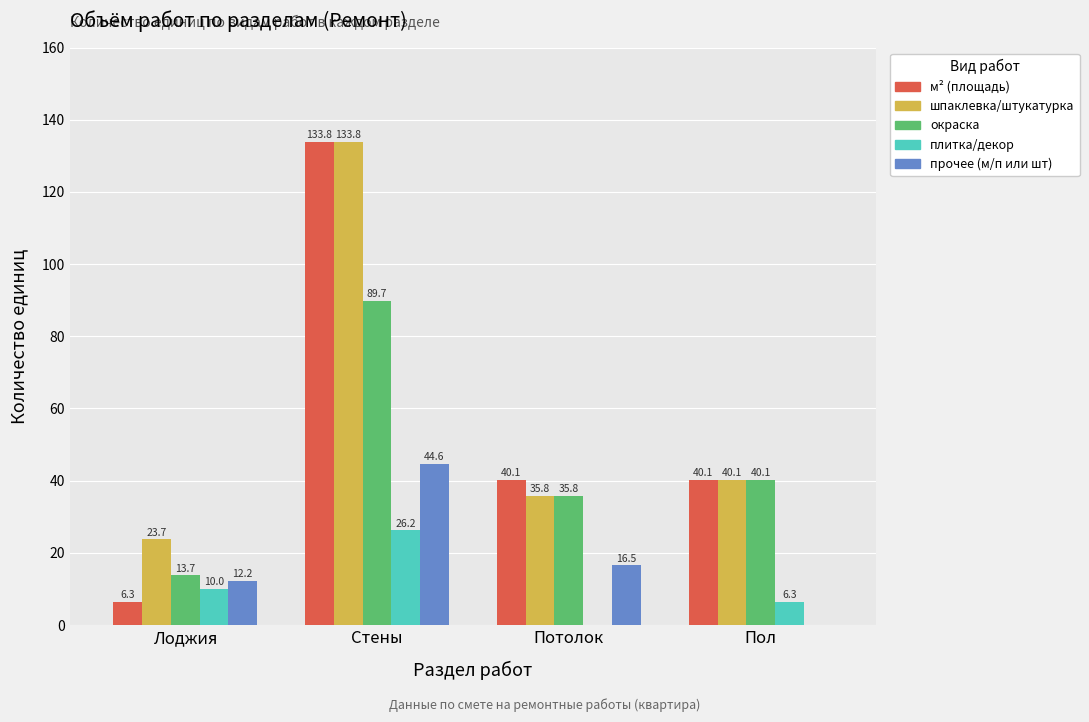

What is the highest value of the прочее (м/п или шт) series?

44.6